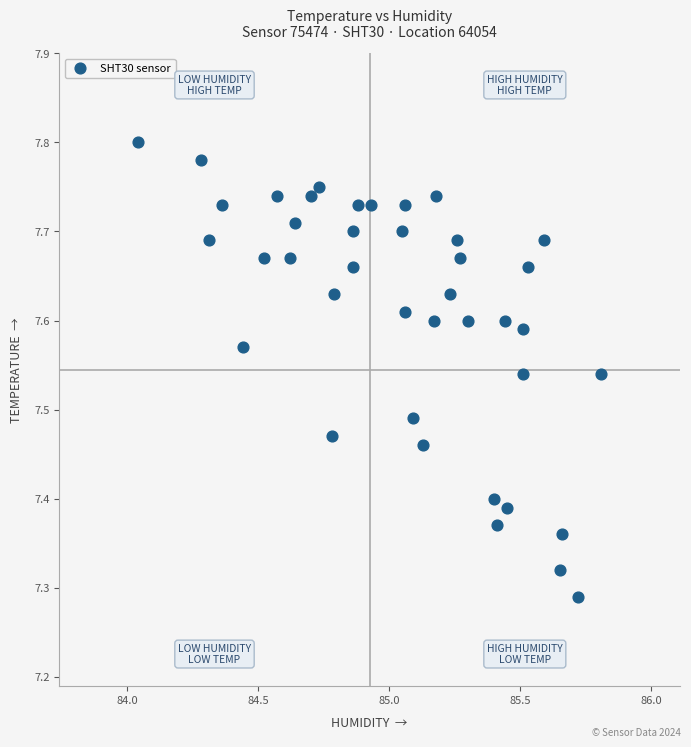

What is the range of X values (max minus min)?

1.8